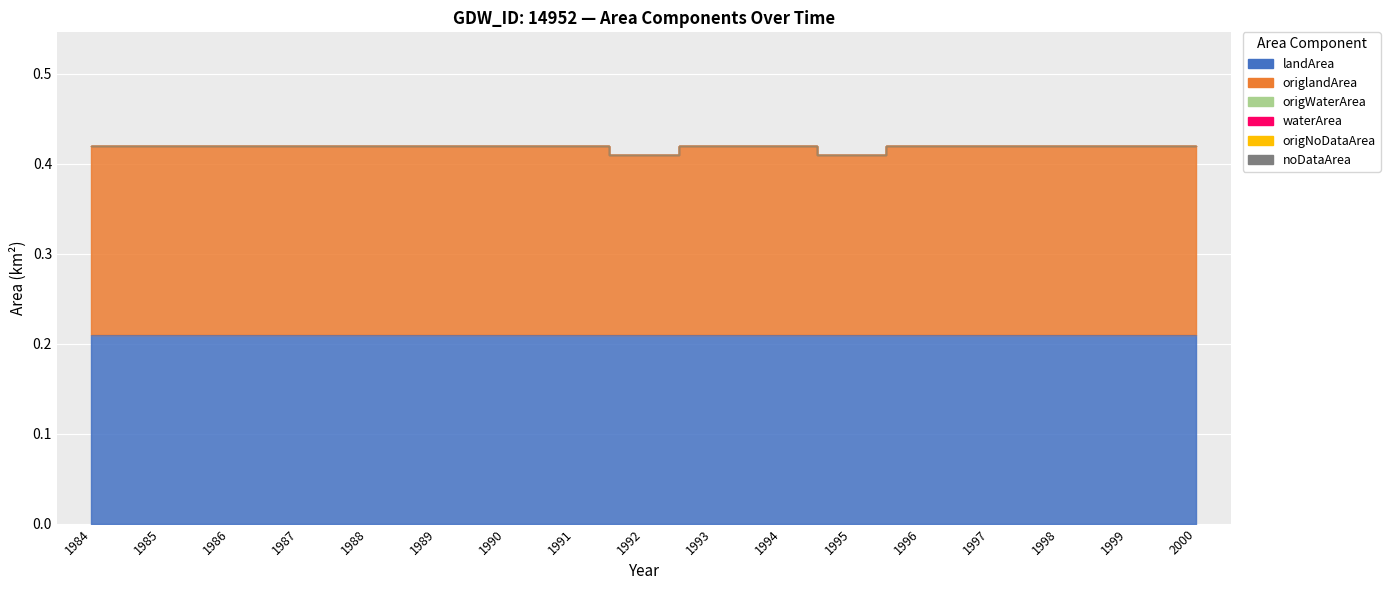

Rank the categories by origlandArea value from highest to lowest.

1984, 1985, 1986, 1987, 1988, 1989, 1990, 1991, 1993, 1994, 1996, 1997, 1998, 1999, 2000, 1992, 1995